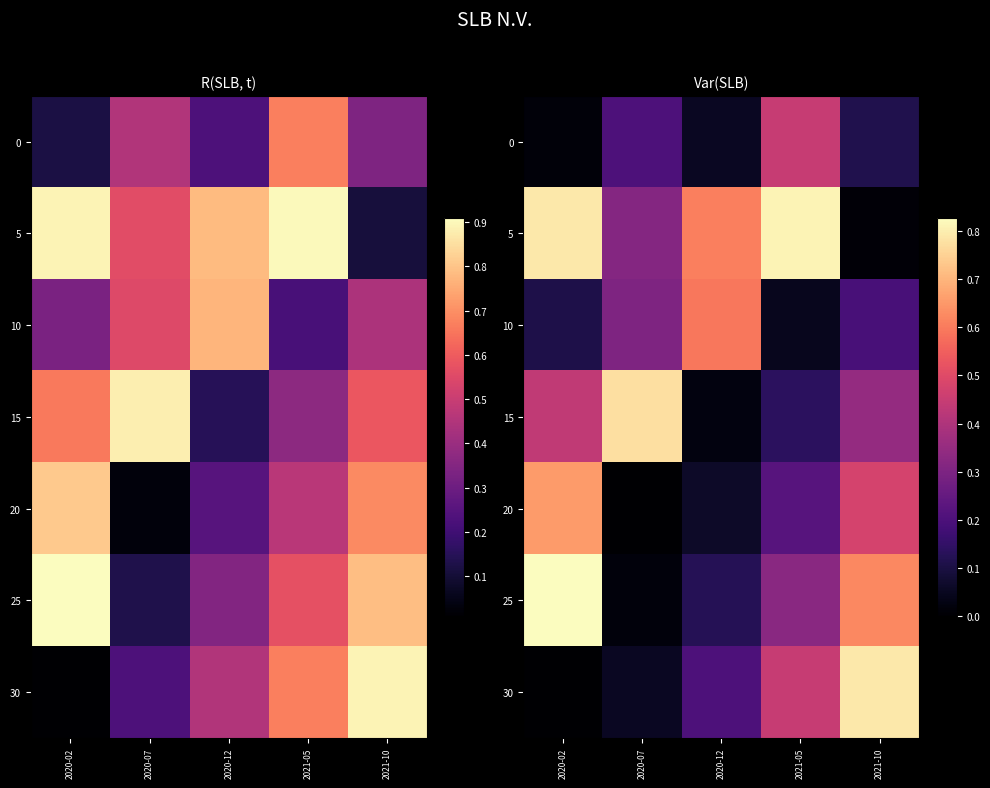

The value of 15 at 2021-05 is 0.1. True or false?

True